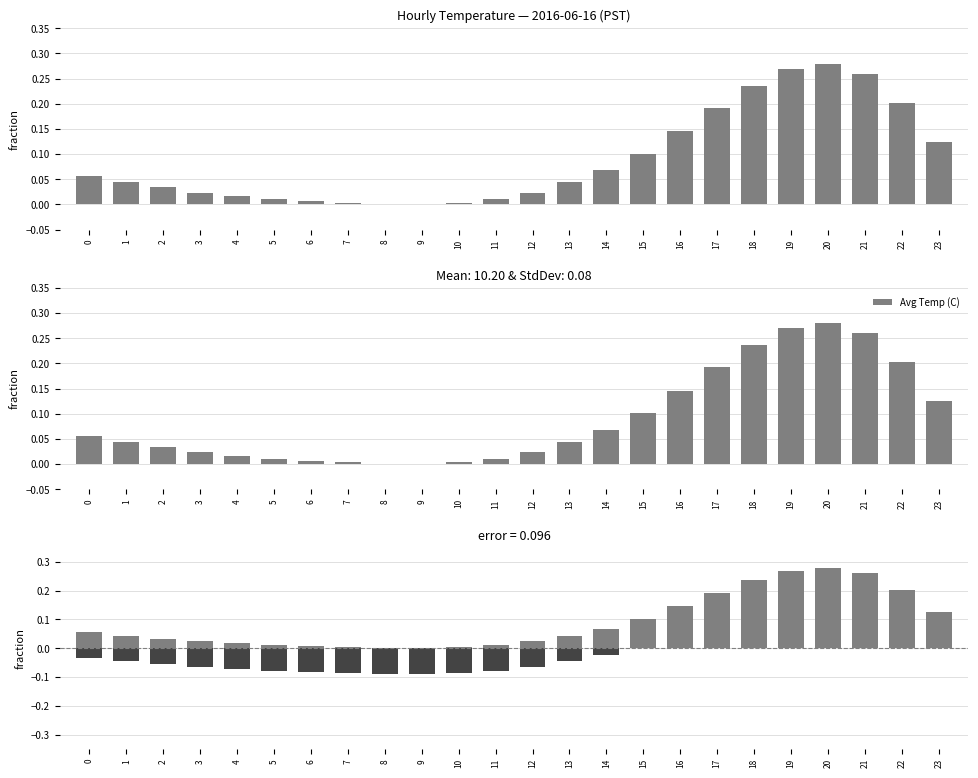

Rank the series by their maximum value, from highest to lowest.

Avg Temp (C), Deviation